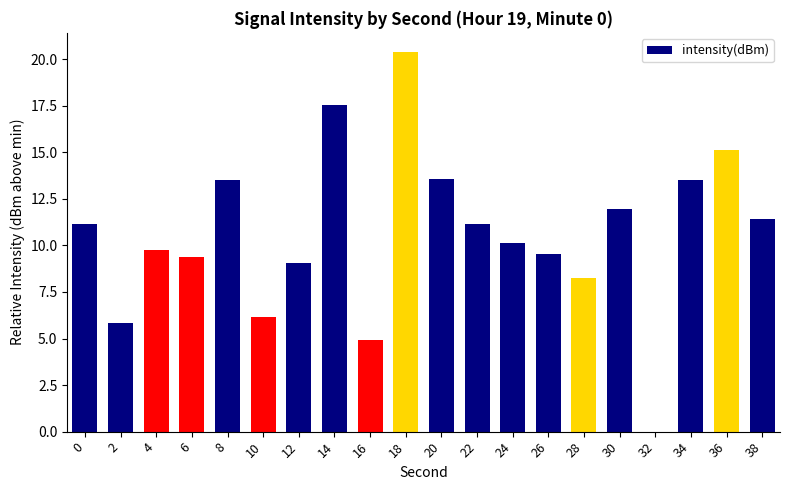

The value at 38 is 11.4. True or false?

True